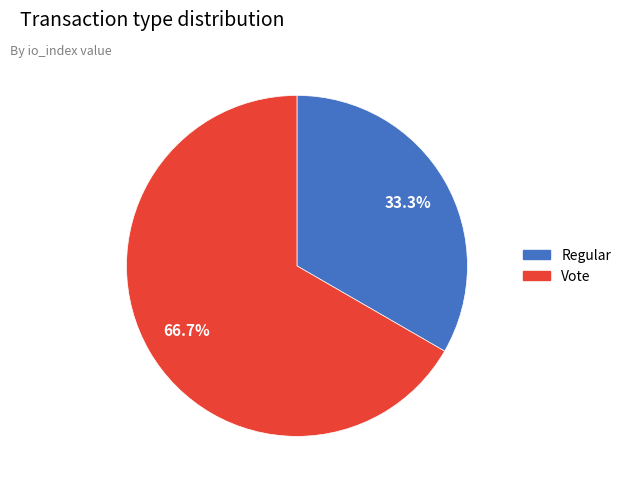

To the nearest percent, what is the average slice percentage?

50%